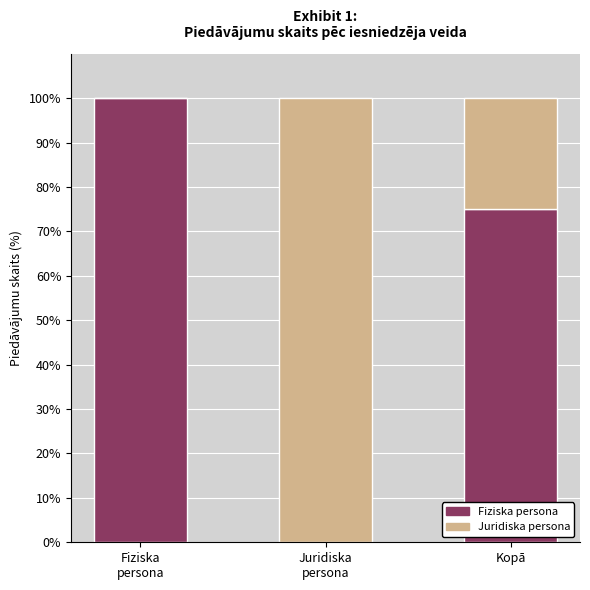

What is the highest value of the Fiziska persona series?

100